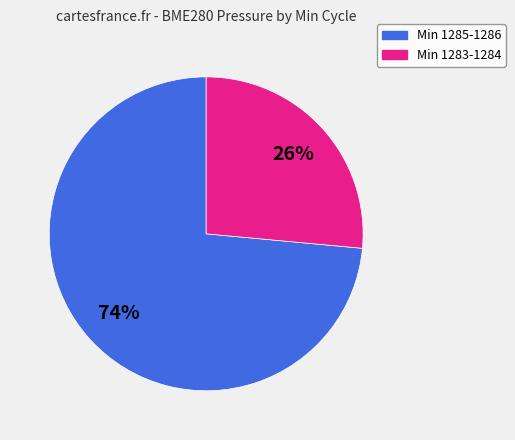

To the nearest percent, what is the average slice percentage?

50%